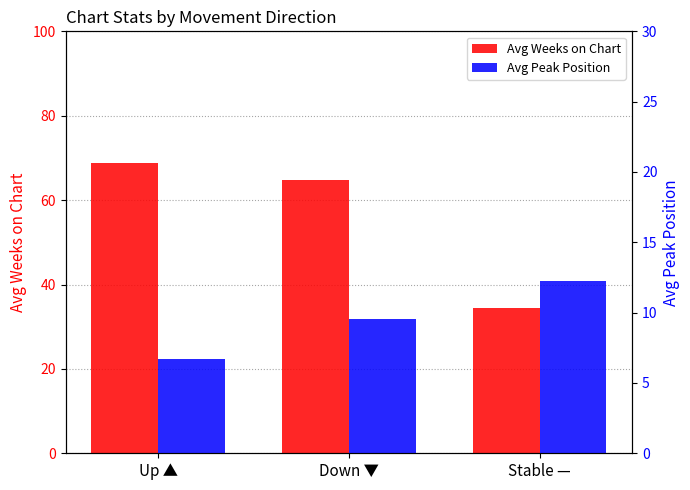

What is the average value of the Avg Peak Position series?

9.5